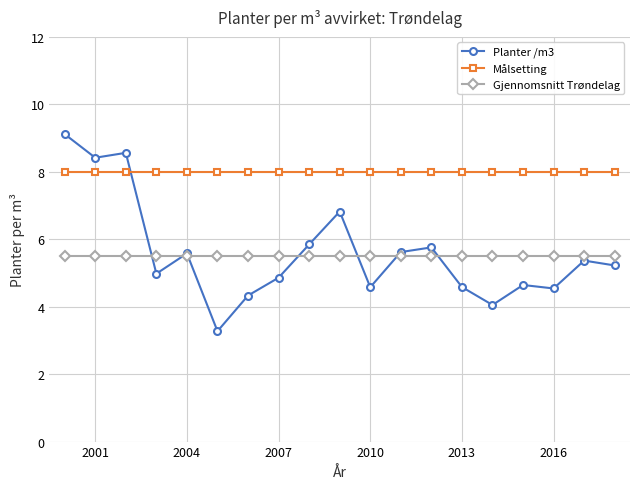

Which series has the largest range (max minus min)?

Planter /m3